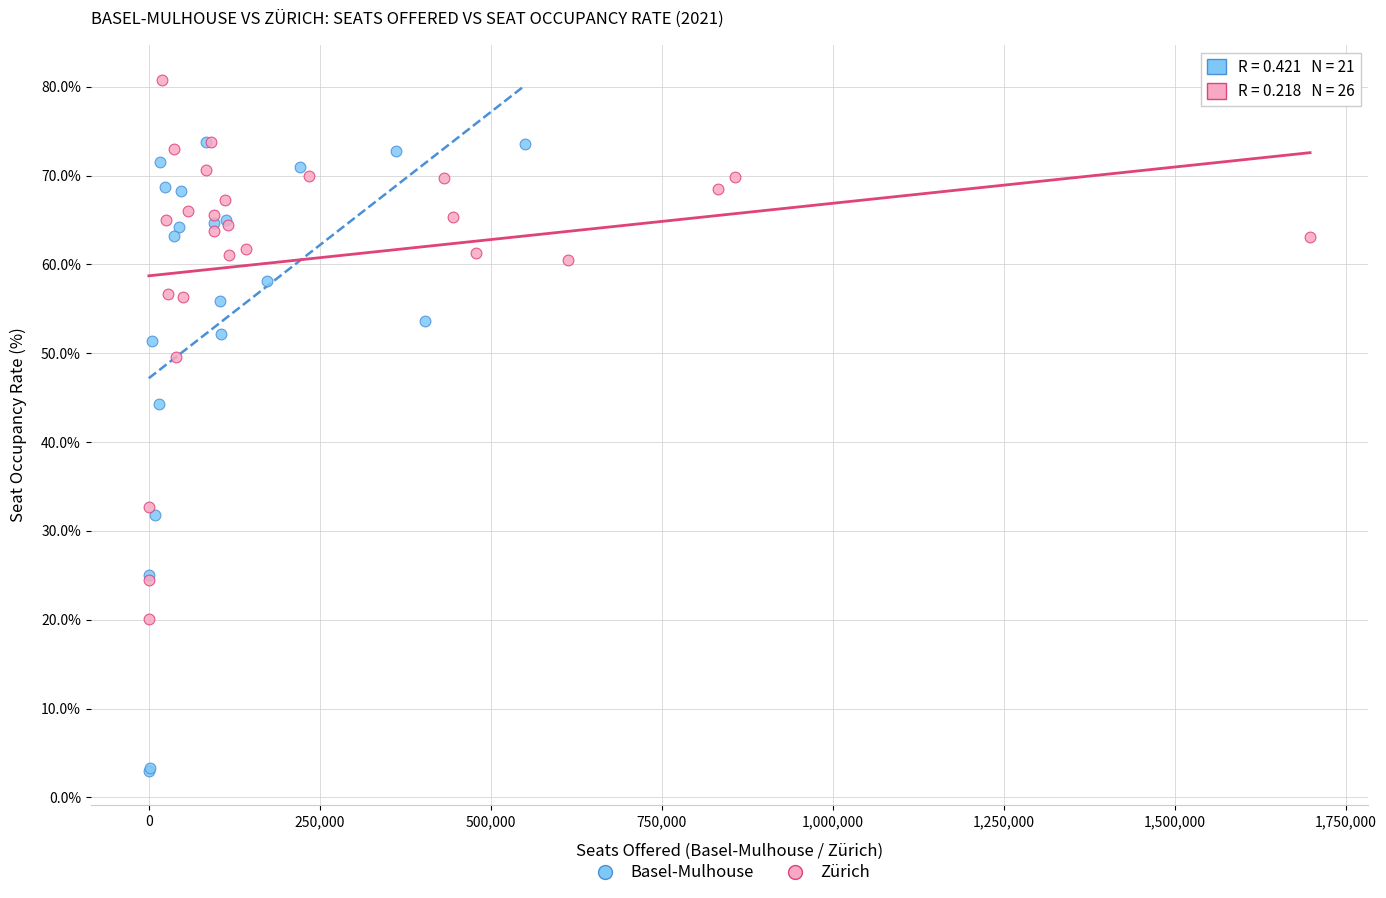

Which series has the widest spread of Y values?

Basel-Mulhouse